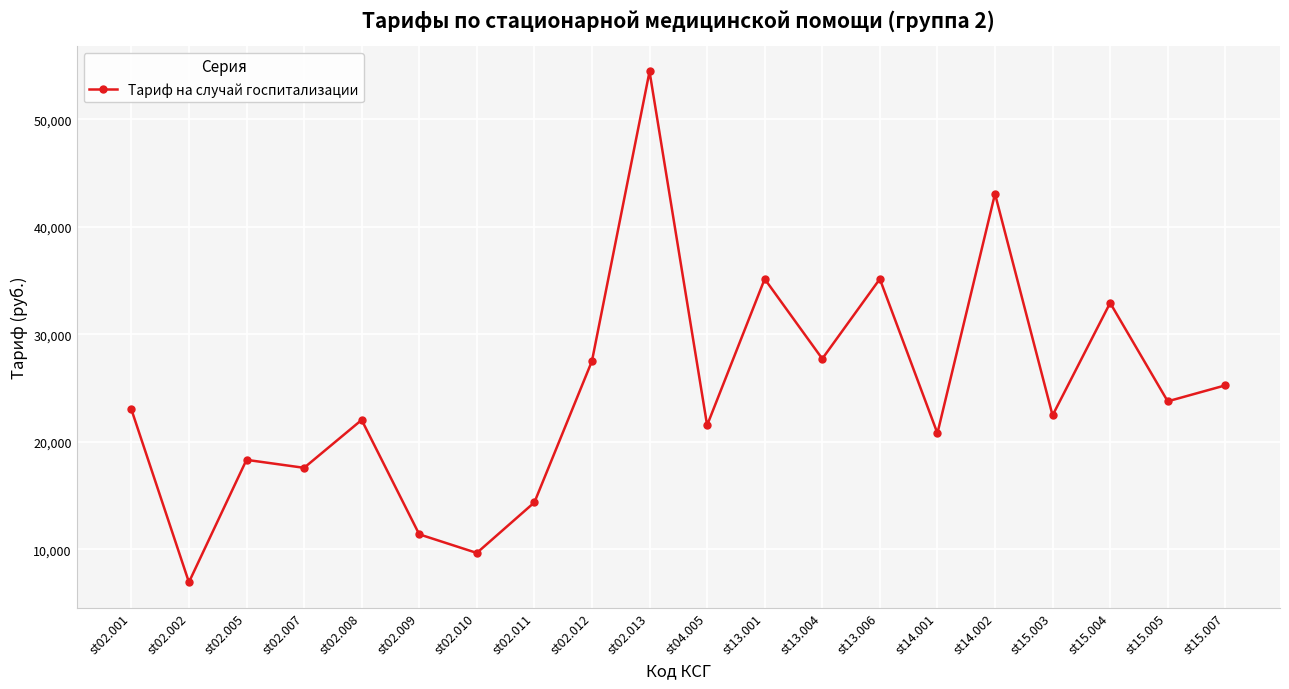

What is the change in value from st02.007 to st15.004?

+15349.3